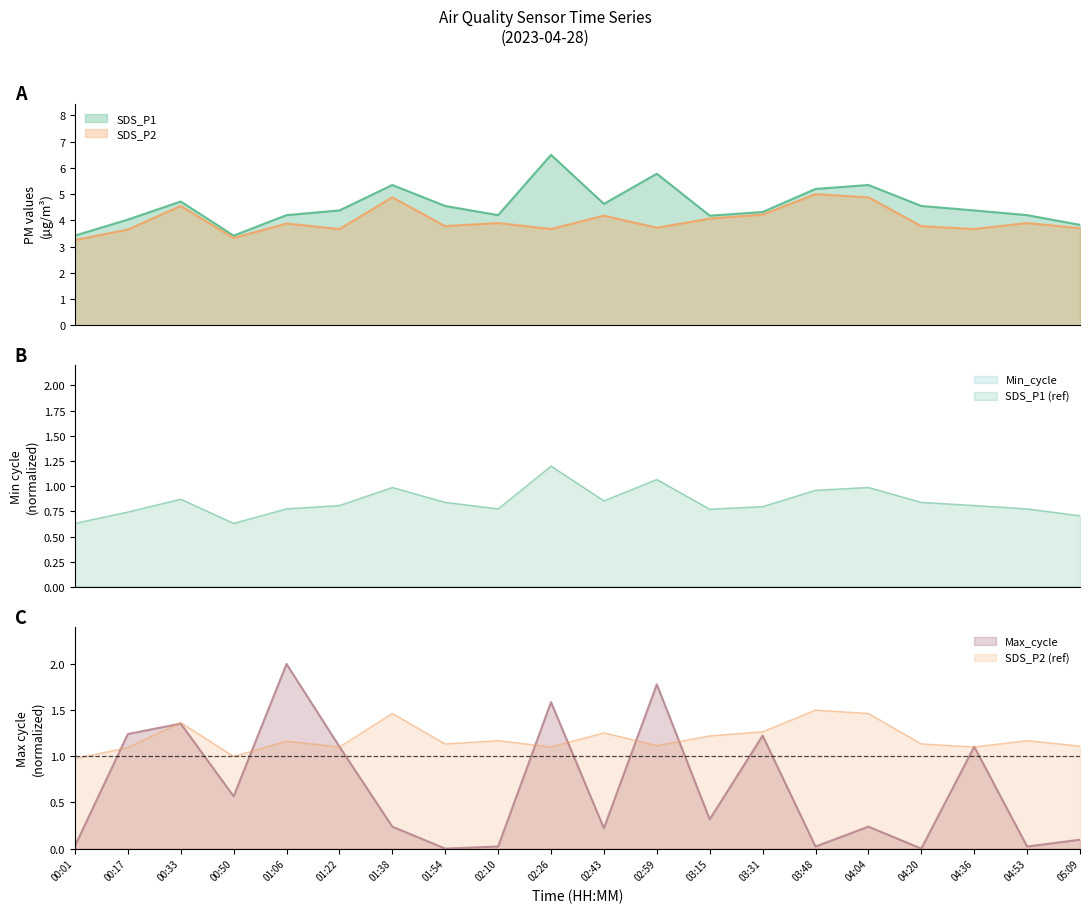

At which label does SDS_P1 reach its peak?

02:26